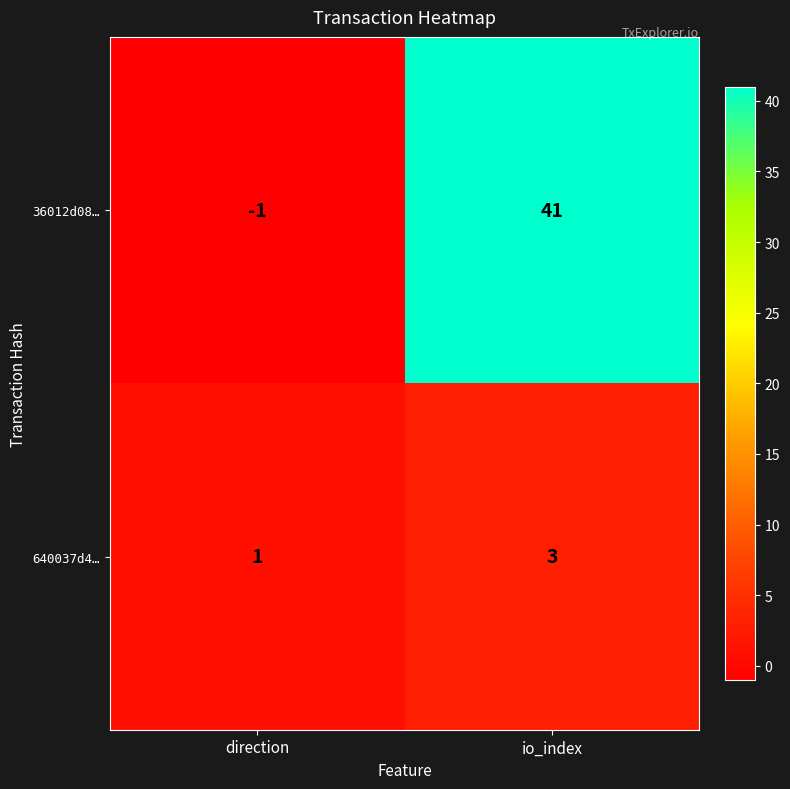

Which series has the largest total across all categories?

36012d08…